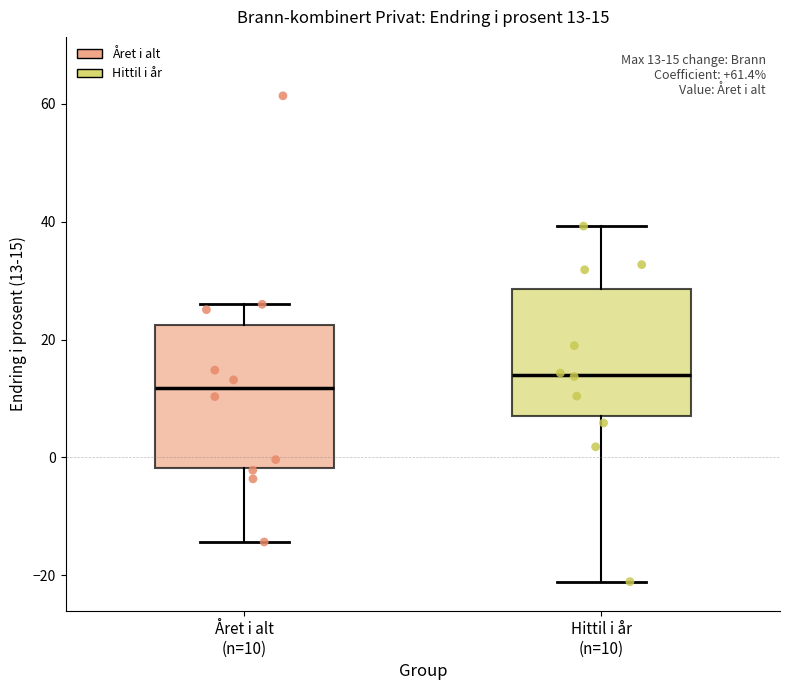

Comparing the boxes themselves (not the whiskers), which one is the tallest?

Året i alt (n=10)